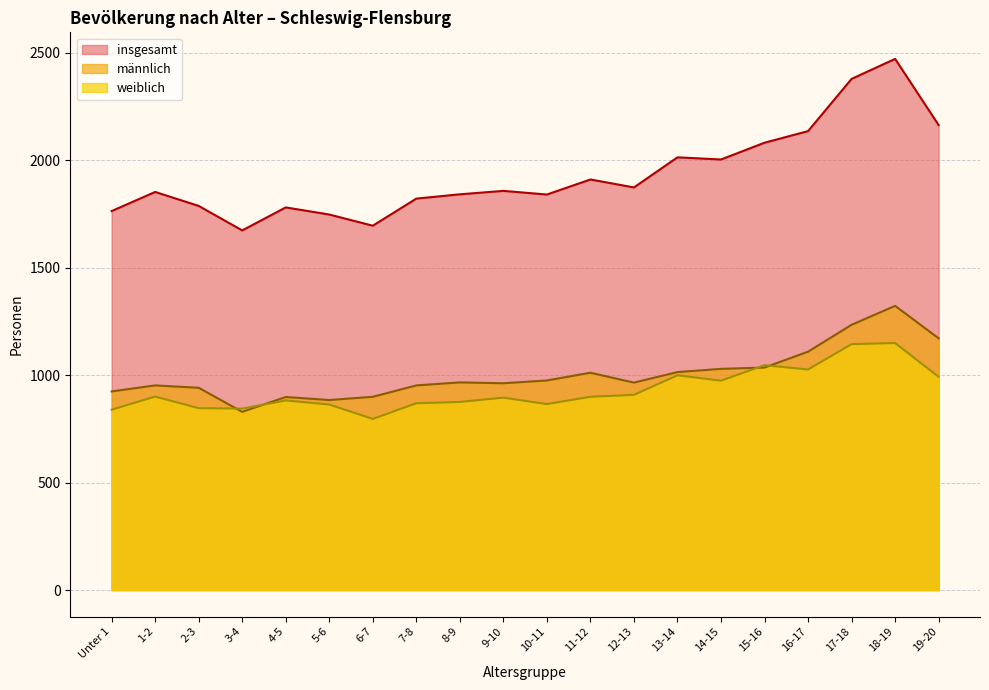

True or false: weiblich and insgesamt cross at least once.

False